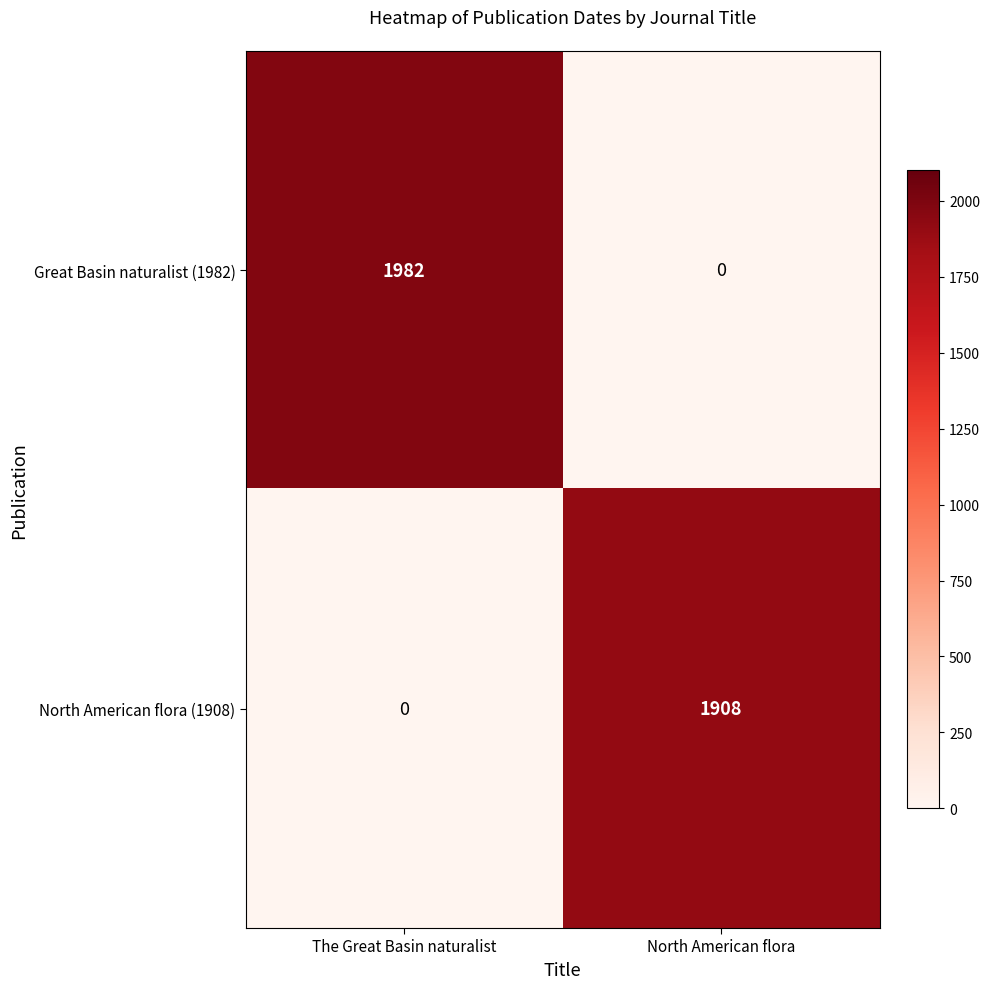

At which label does North American flora (1908) reach its peak?

North American flora